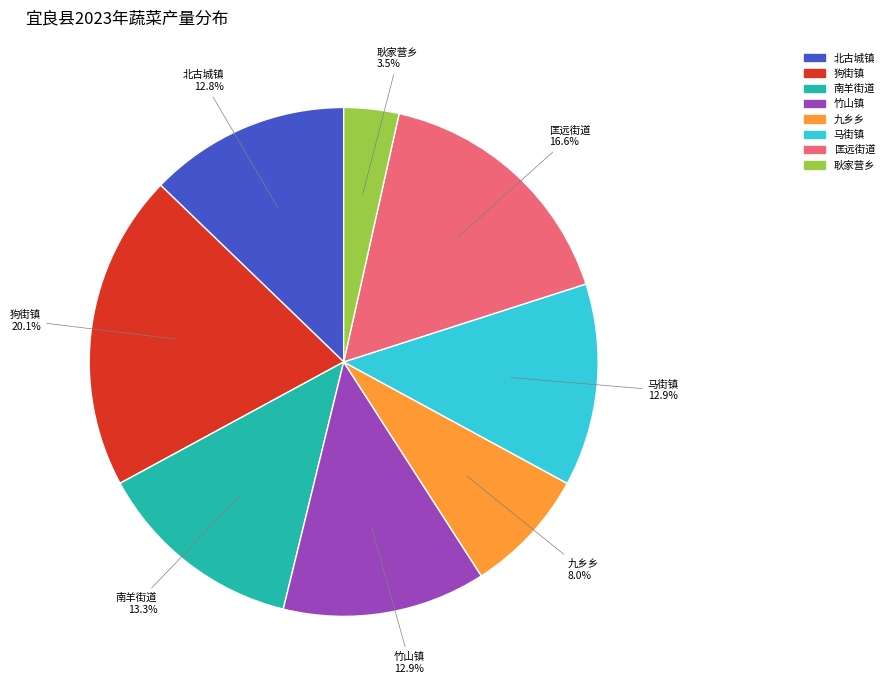

What portion of the pie excludes 耿家营乡?

96.5%